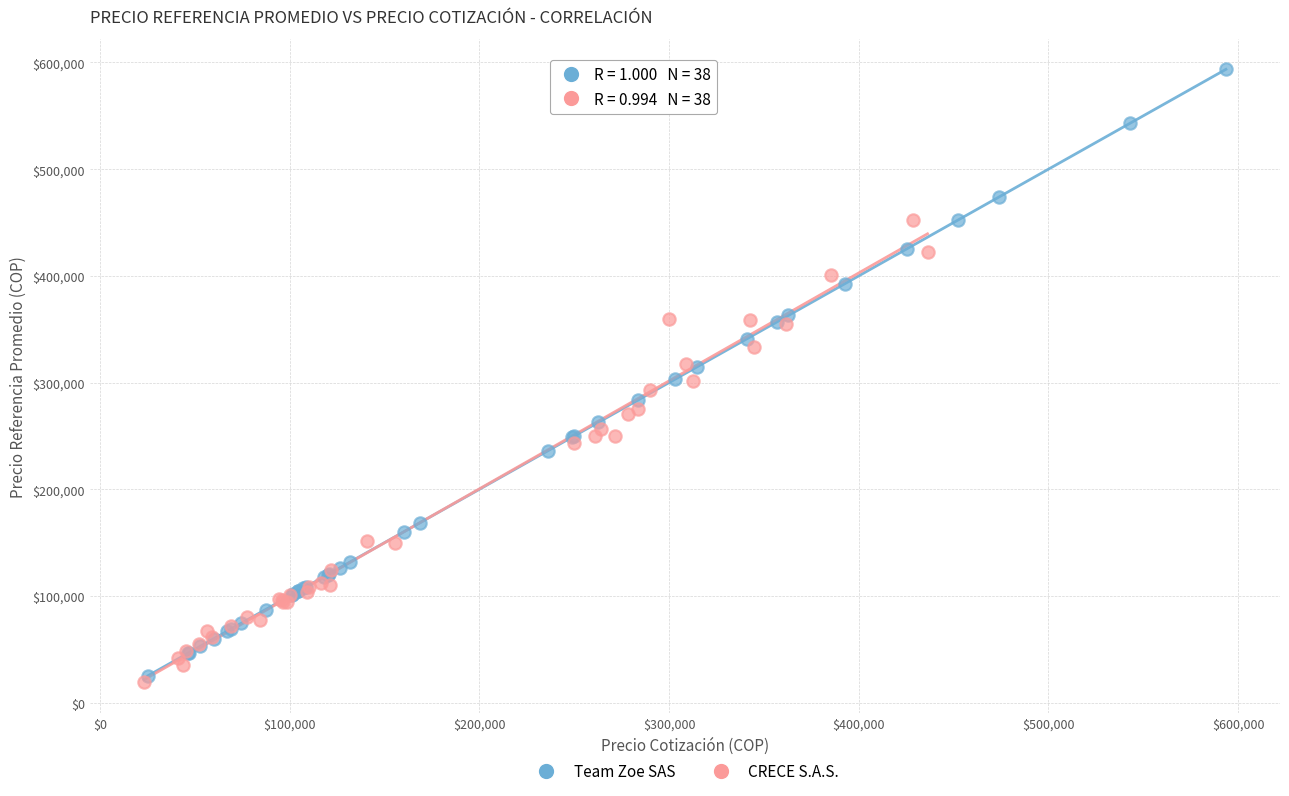

Which series contains the highest Y value?

Team Zoe SAS